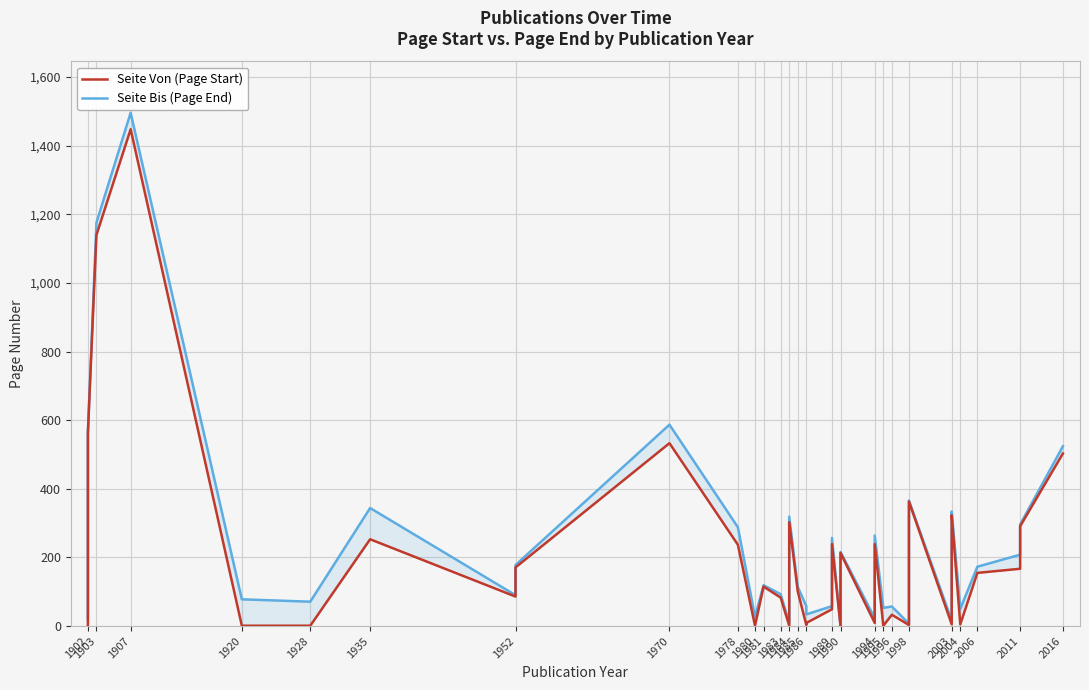

Does the chart display data point markers on the line(s)?

No